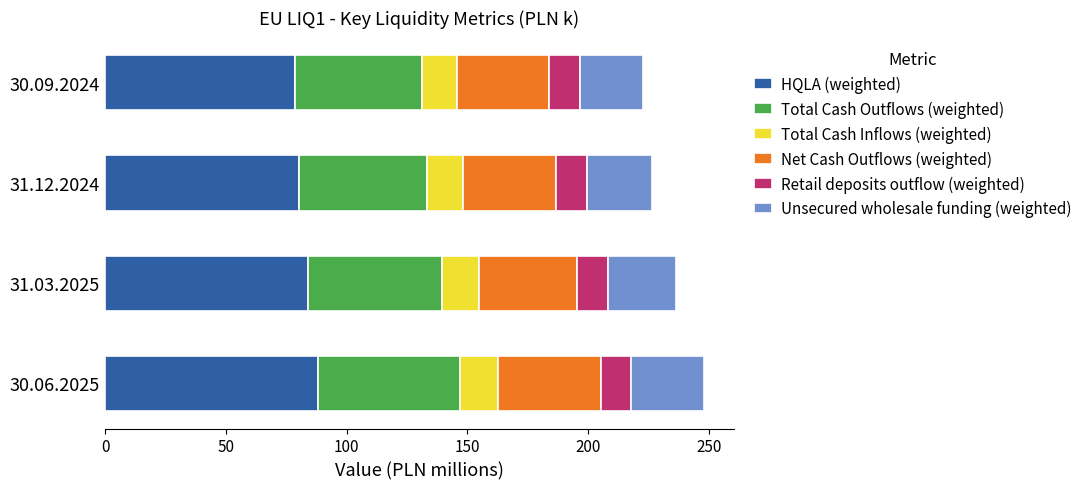

How many distinct data groups are displayed?

6